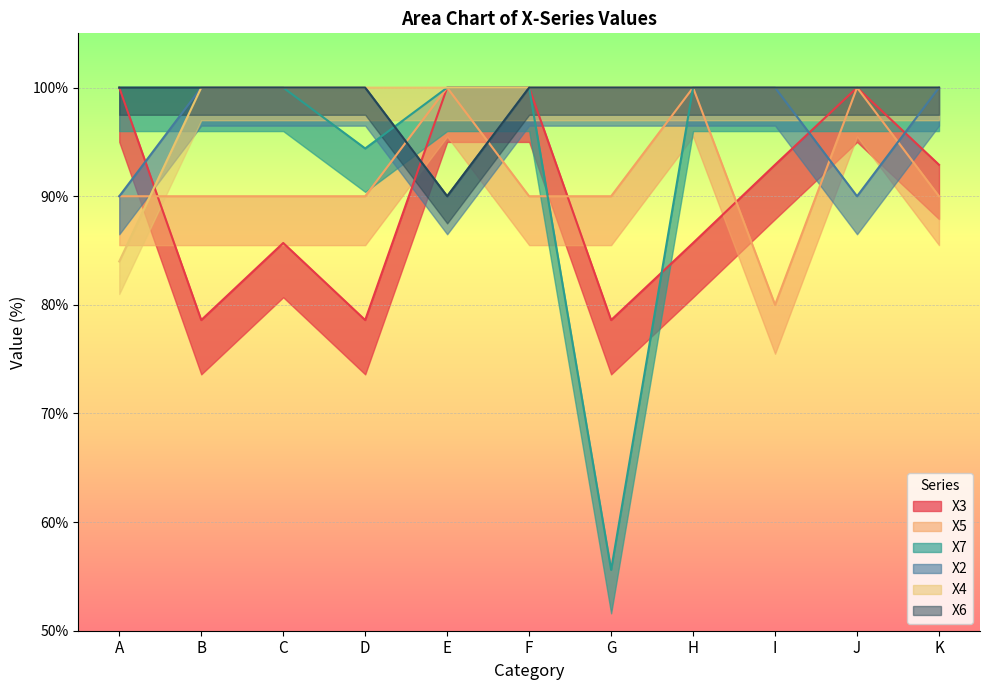

List the series in order of their peak value, highest first.

X3, X5, X7, X2, X4, X6